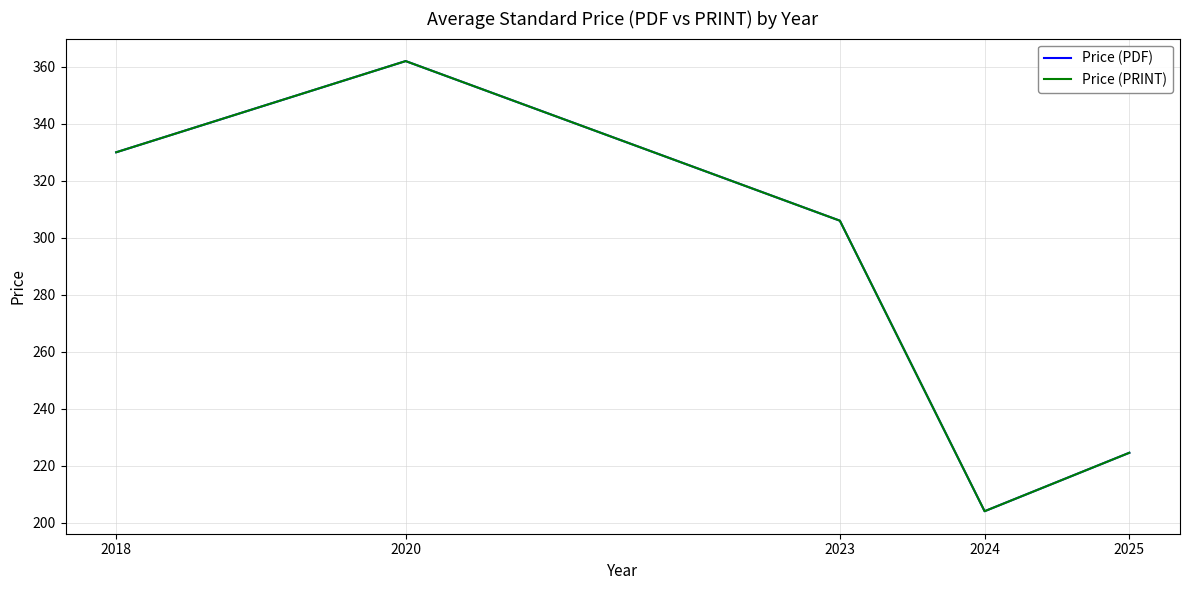

List the series in order of their peak value, highest first.

Price (PDF), Price (PRINT)